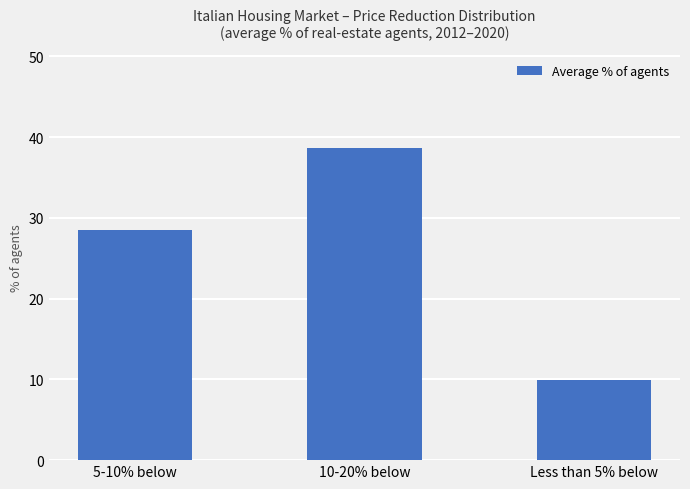

Where is the data nearest to the value 24?

5-10% below